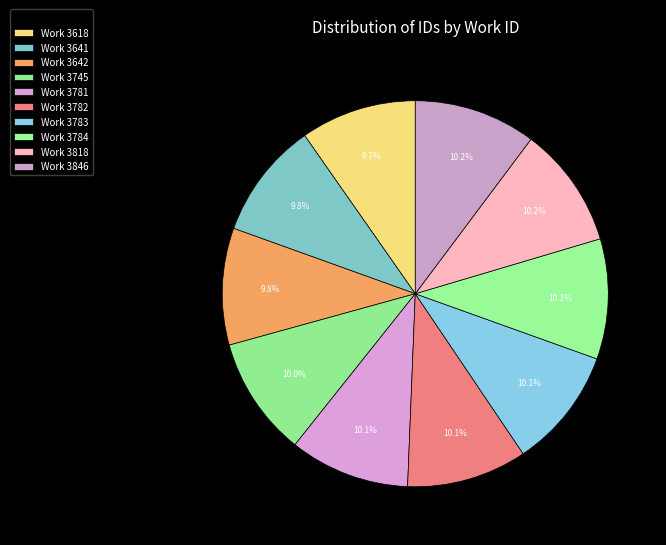

To the nearest percent, what is the average slice percentage?

10%